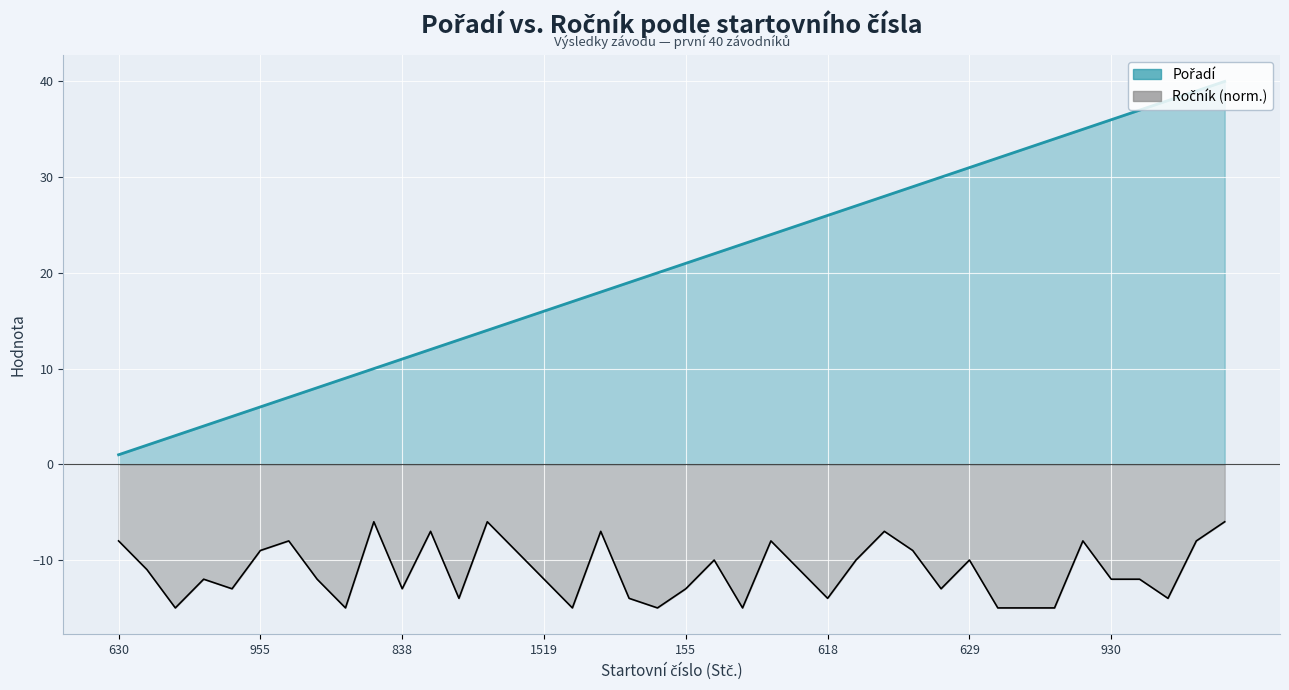

True or false: Ročník (norm. line) and Pořadí (line) cross at least once.

False